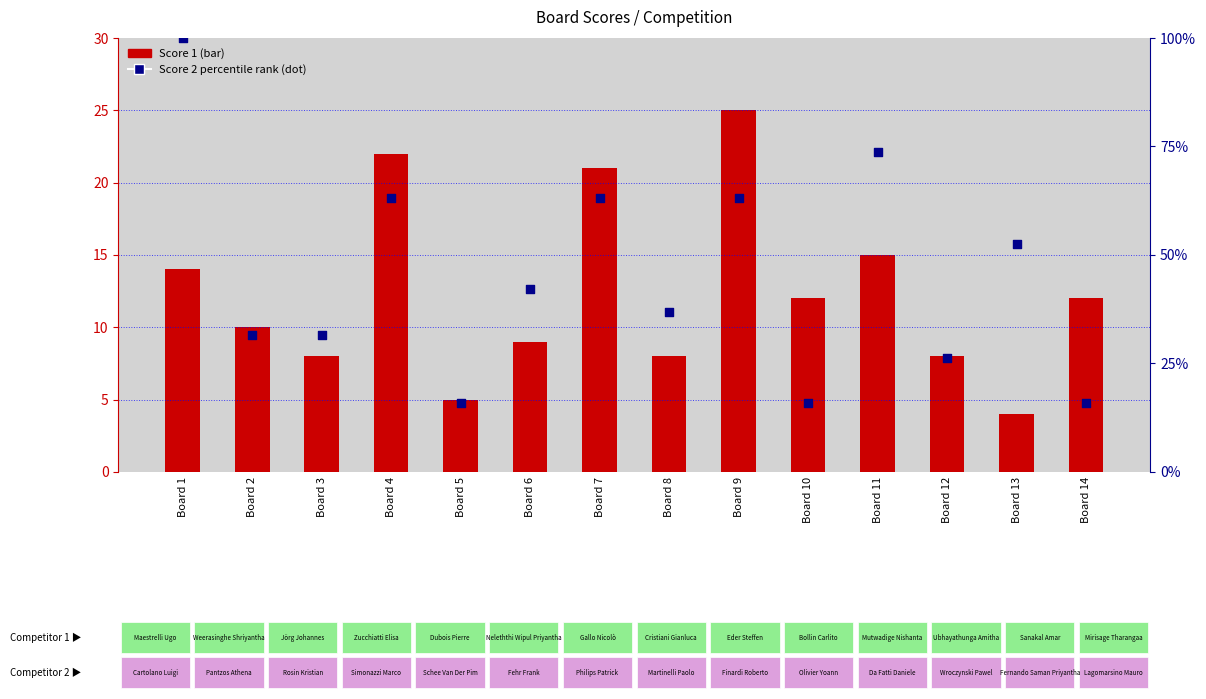

Which series reaches the maximum Y coordinate?

Score 2 percentile rank